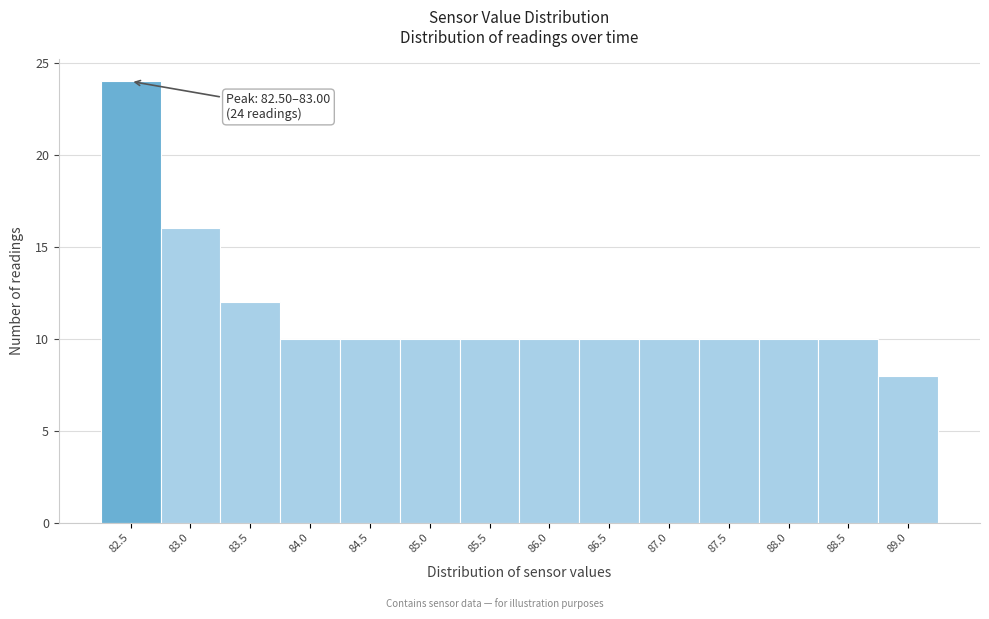

Reading right to left, list all the values displayed in this chart.

89.0=8	88.5=10	88.0=10	87.5=10	87.0=10	86.5=10	86.0=10	85.5=10	85.0=10	84.5=10	84.0=10	83.5=12	83.0=16	82.5=24